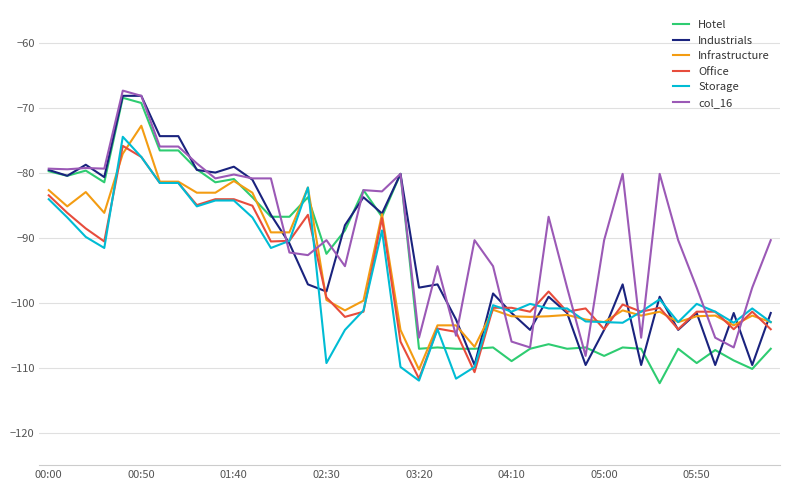

Which series has the largest total across all categories?

col_16